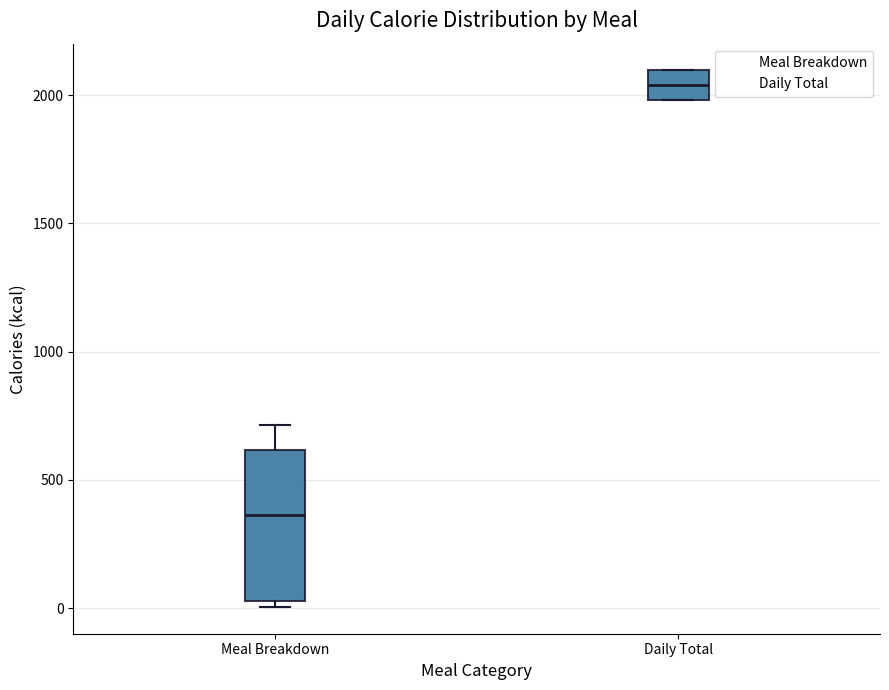

Which box is the tallest, from its lower edge to its upper edge?

Meal Breakdown